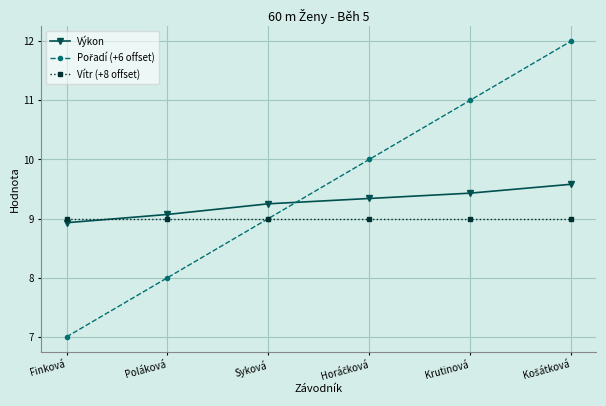

The value of Výkon at Krutinová is 5.1. True or false?

False